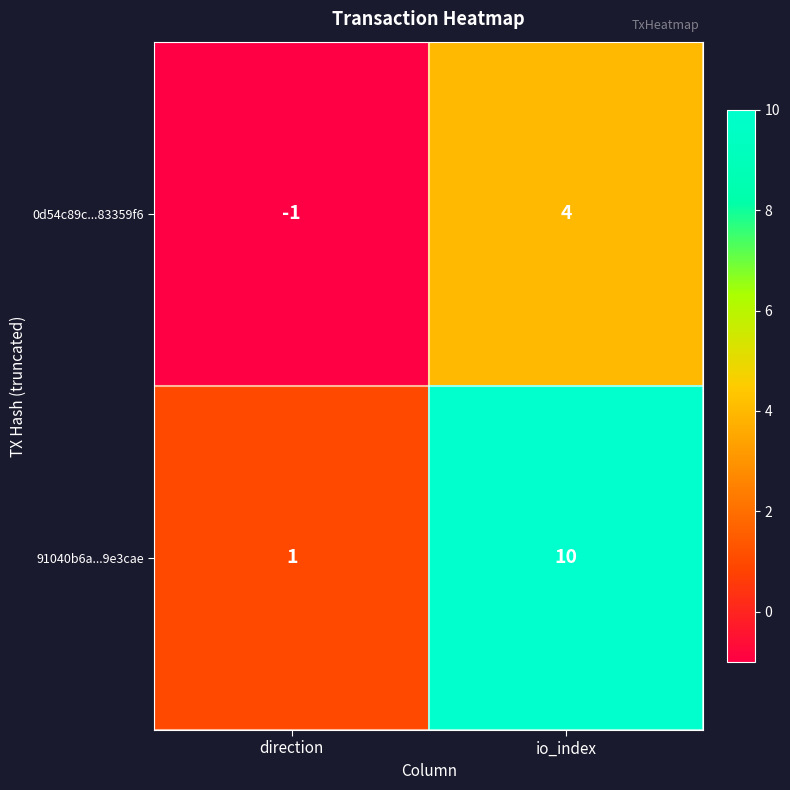

True or false: 0d54c89c...83359f6 has a value of 4 at io_index.

True